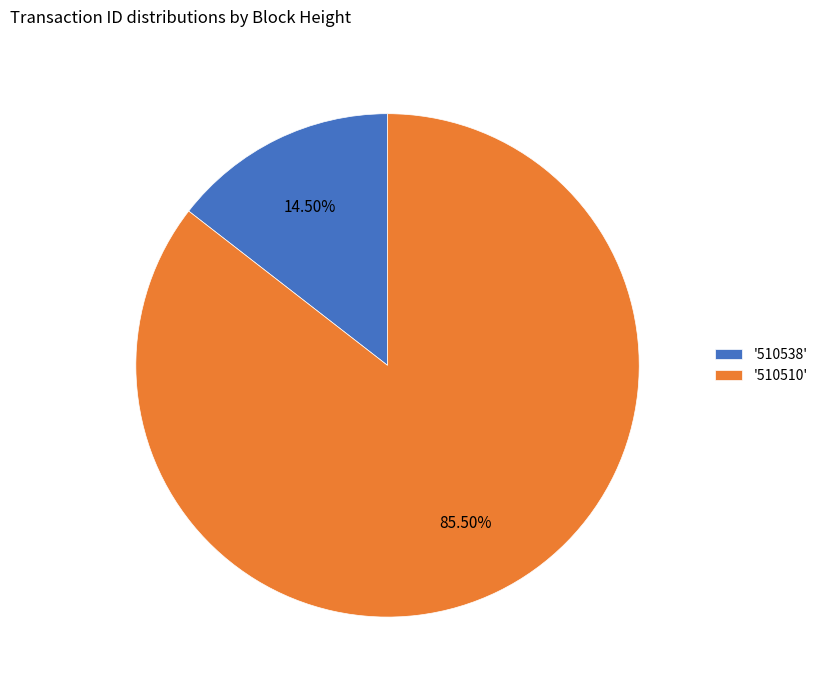

Which has a higher value, '510510' or '510538'?

'510510'